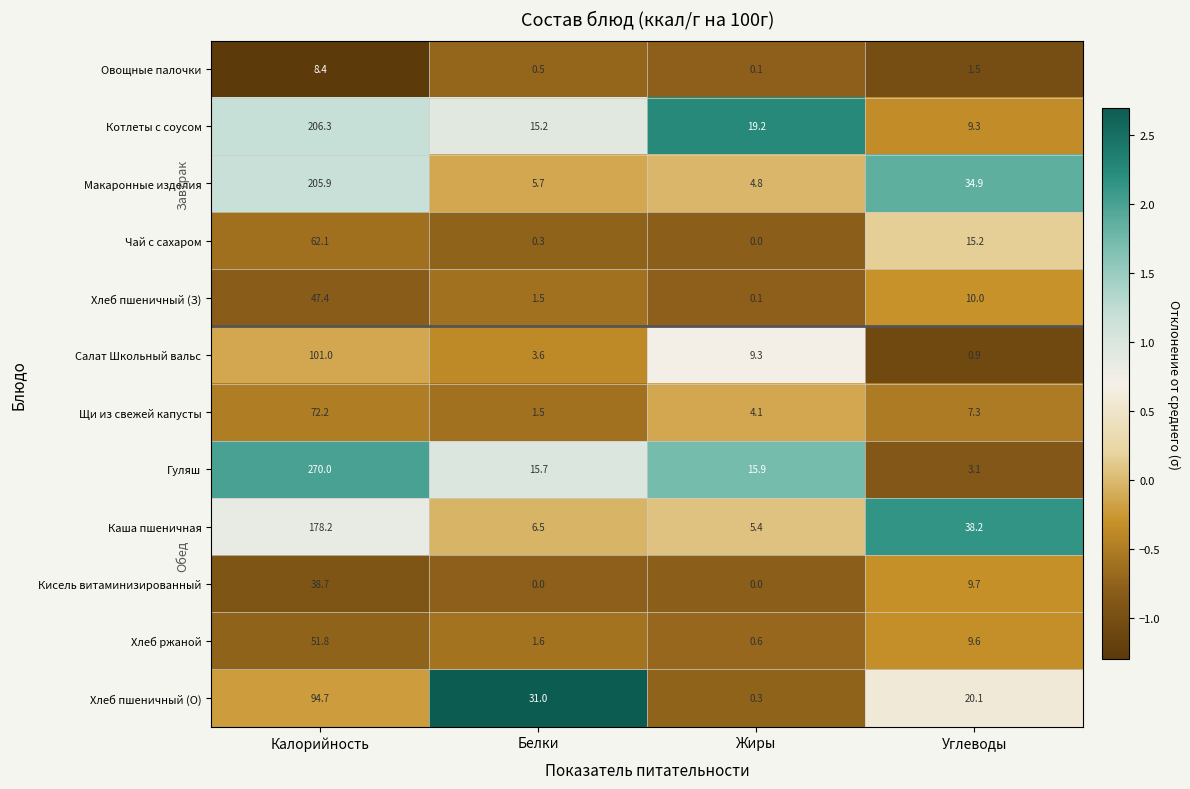

What is the difference between the Хлеб пшеничный (З) values at Белки and Калорийность?

45.9